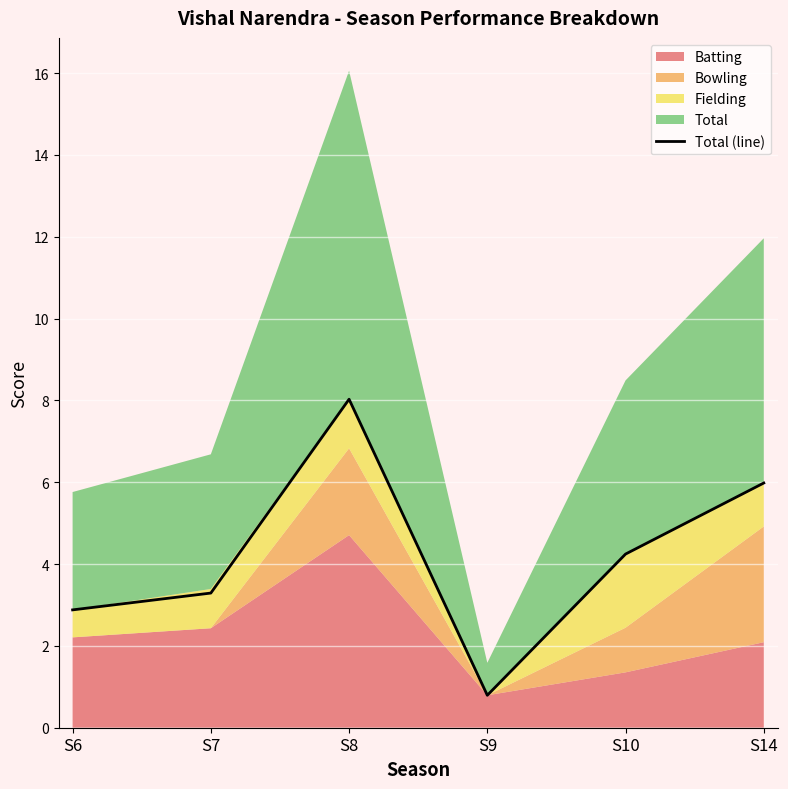

True or false: there are more than 2 points higher than both neighbors.

False